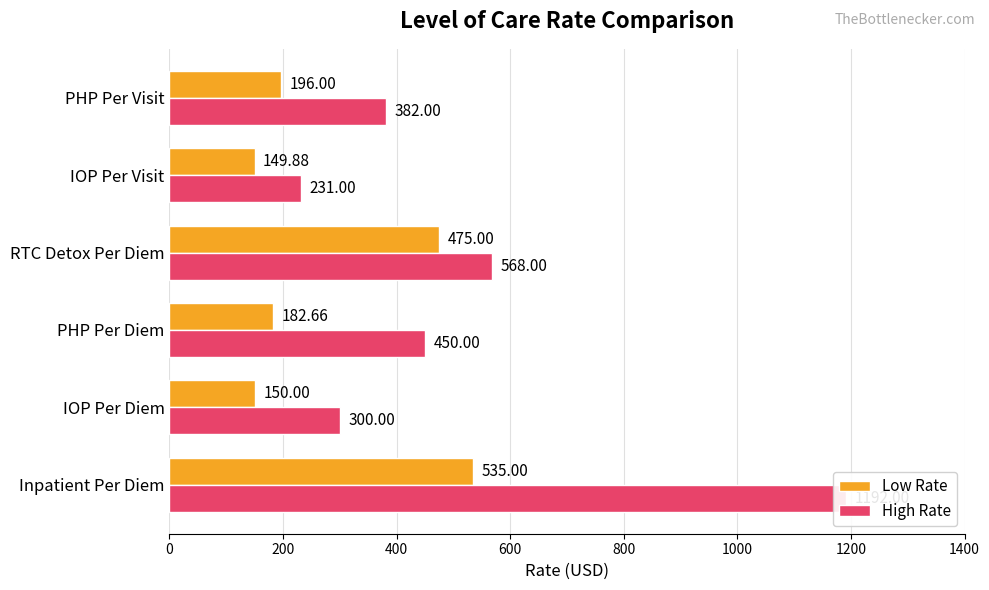

Between PHP Per Visit and IOP Per Visit, which is larger?

PHP Per Visit